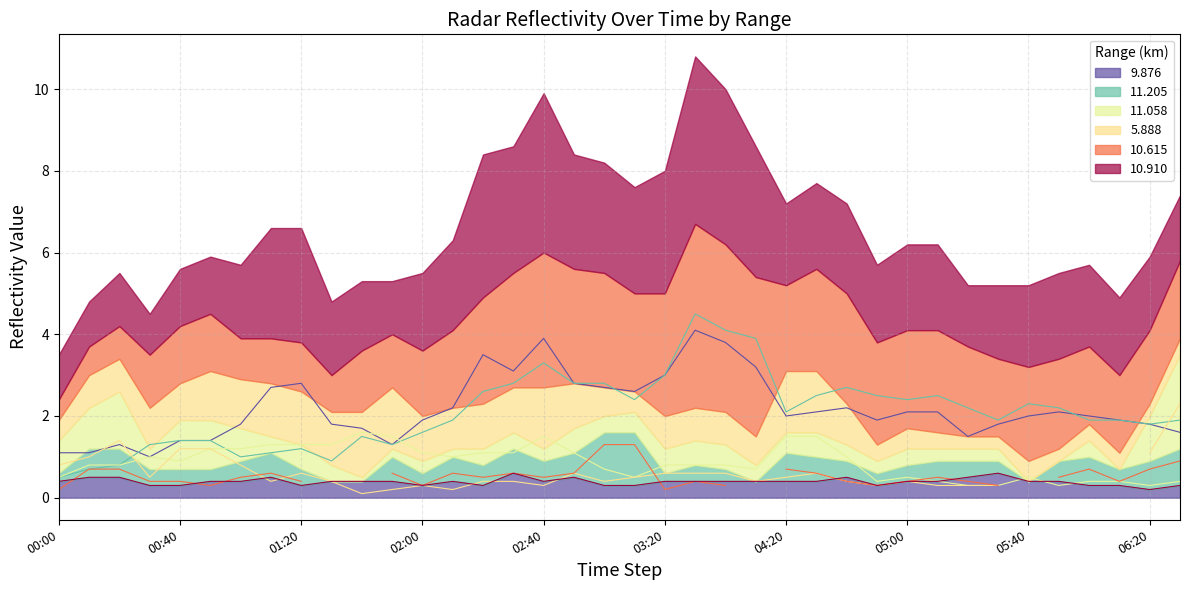

Rank the categories by 5.888 value from lowest to highest.

2003/12/03 05:20, 2003/12/03 05:30, 2003/12/03 05:50, 2003/12/03 06:20, 2003/12/03 04:50, 2003/12/03 05:10, 2003/12/03 06:00, 2003/12/03 06:10, 2003/12/03 06:30, 2003/12/03 00:00, 2003/12/03 03:10, 2003/12/03 05:00, 2003/12/03 05:40, 2003/12/03 03:00, 2003/12/03 03:50, 2003/12/03 00:10, 2003/12/03 00:20, 2003/12/03 03:20, 2003/12/03 03:30, 2003/12/03 03:40, 2003/12/03 00:40, 2003/12/03 00:30, 2003/12/03 02:10, 2003/12/03 04:40, 2003/12/03 02:00, 2003/12/03 02:20, 2003/12/03 02:30, 2003/12/03 02:50, 2003/12/03 00:50, 2003/12/03 01:00, 2003/12/03 01:10, 2003/12/03 01:20, 2003/12/03 01:30, 2003/12/03 01:50, 2003/12/03 02:40, 2003/12/03 04:20, 2003/12/03 04:30, 2003/12/03 01:40